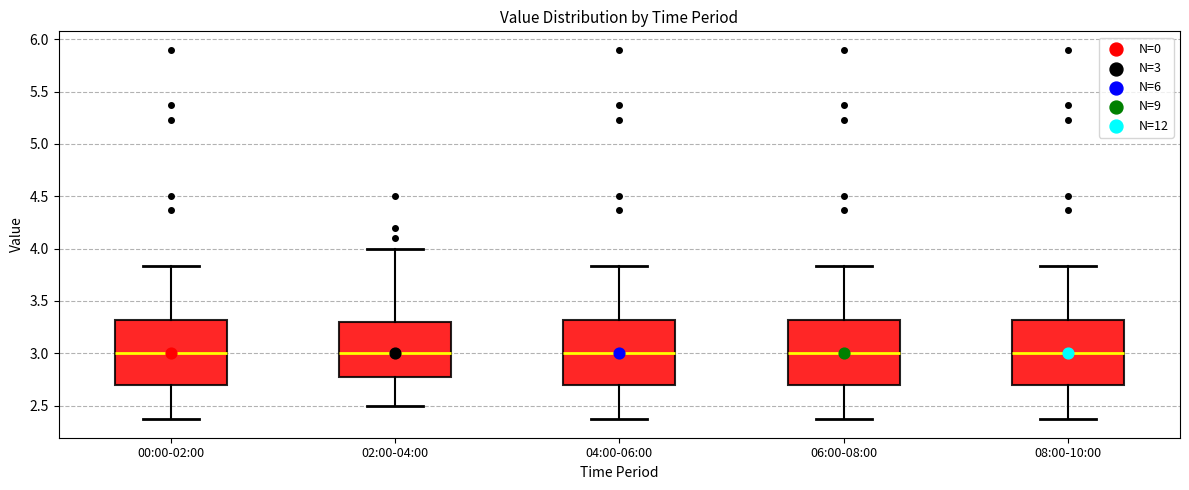

Reading left to right, transcribe this box plot: for each box, give where its median line is, the range the box spans, and where its two whiskers end, as read against the y-axis. The values are not printed on the chart, so give them approximately, as read against the axis.

00:00-02:00: median 3.00, box 2.70 to 3.30, whiskers 2.35 to 3.85
02:00-04:00: median 3.00, box 2.80 to 3.30, whiskers 2.50 to 4.00
04:00-06:00: median 3.00, box 2.70 to 3.30, whiskers 2.35 to 3.85
06:00-08:00: median 3.00, box 2.70 to 3.30, whiskers 2.35 to 3.85
08:00-10:00: median 3.00, box 2.70 to 3.30, whiskers 2.35 to 3.85